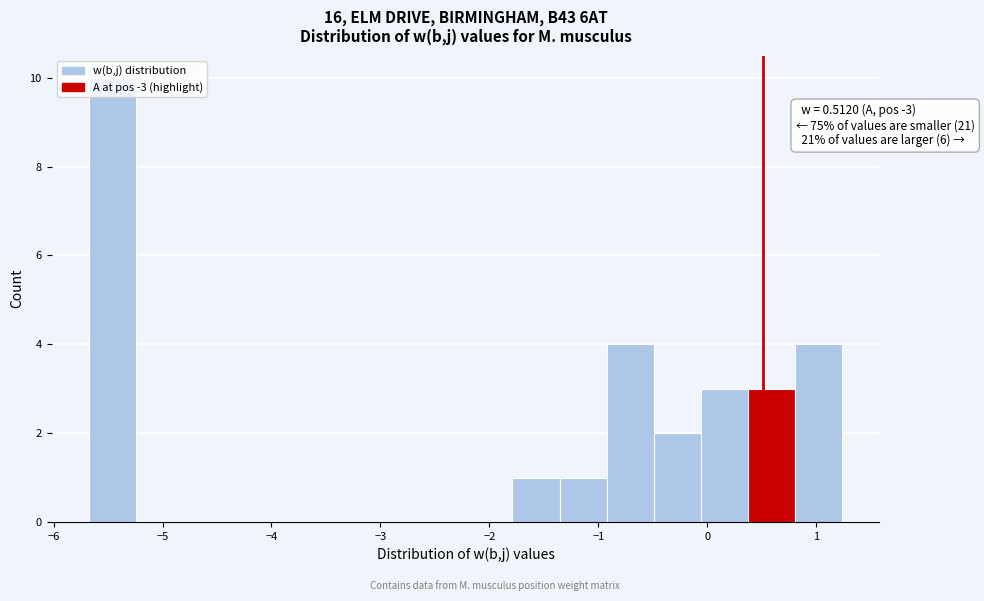

Which range on the x-axis has the tallest bar?

-5.7 to -5.2